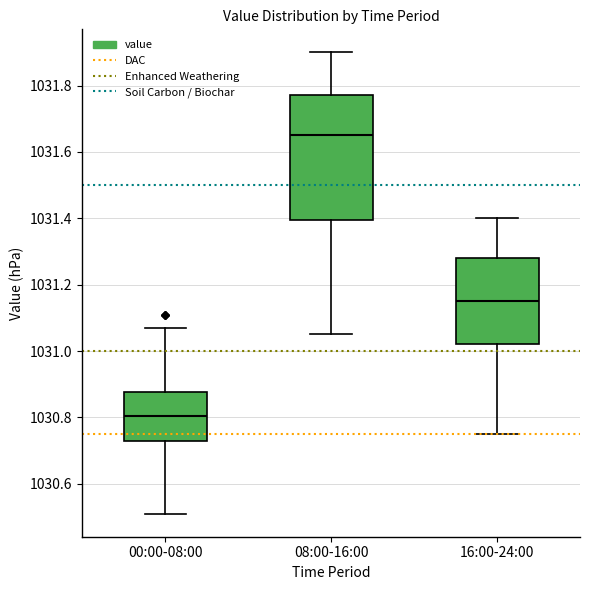

Reading left to right, transcribe this box plot: for each box, give where its median line is, the range the box spans, and where its two whiskers end, as read against the y-axis. The values are not printed on the chart, so give them approximately, as read against the axis.

00:00-08:00: median 1030.80, box 1030.72 to 1030.88, whiskers 1030.52 to 1031.08
08:00-16:00: median 1031.66, box 1031.40 to 1031.78, whiskers 1031.06 to 1031.90
16:00-24:00: median 1031.16, box 1031.02 to 1031.28, whiskers 1030.76 to 1031.40